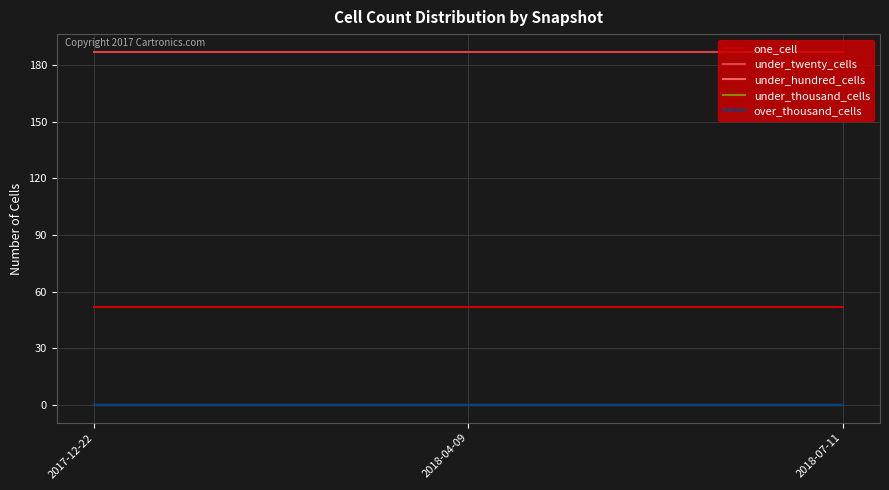

What position from the left is 2018-04-09?

2